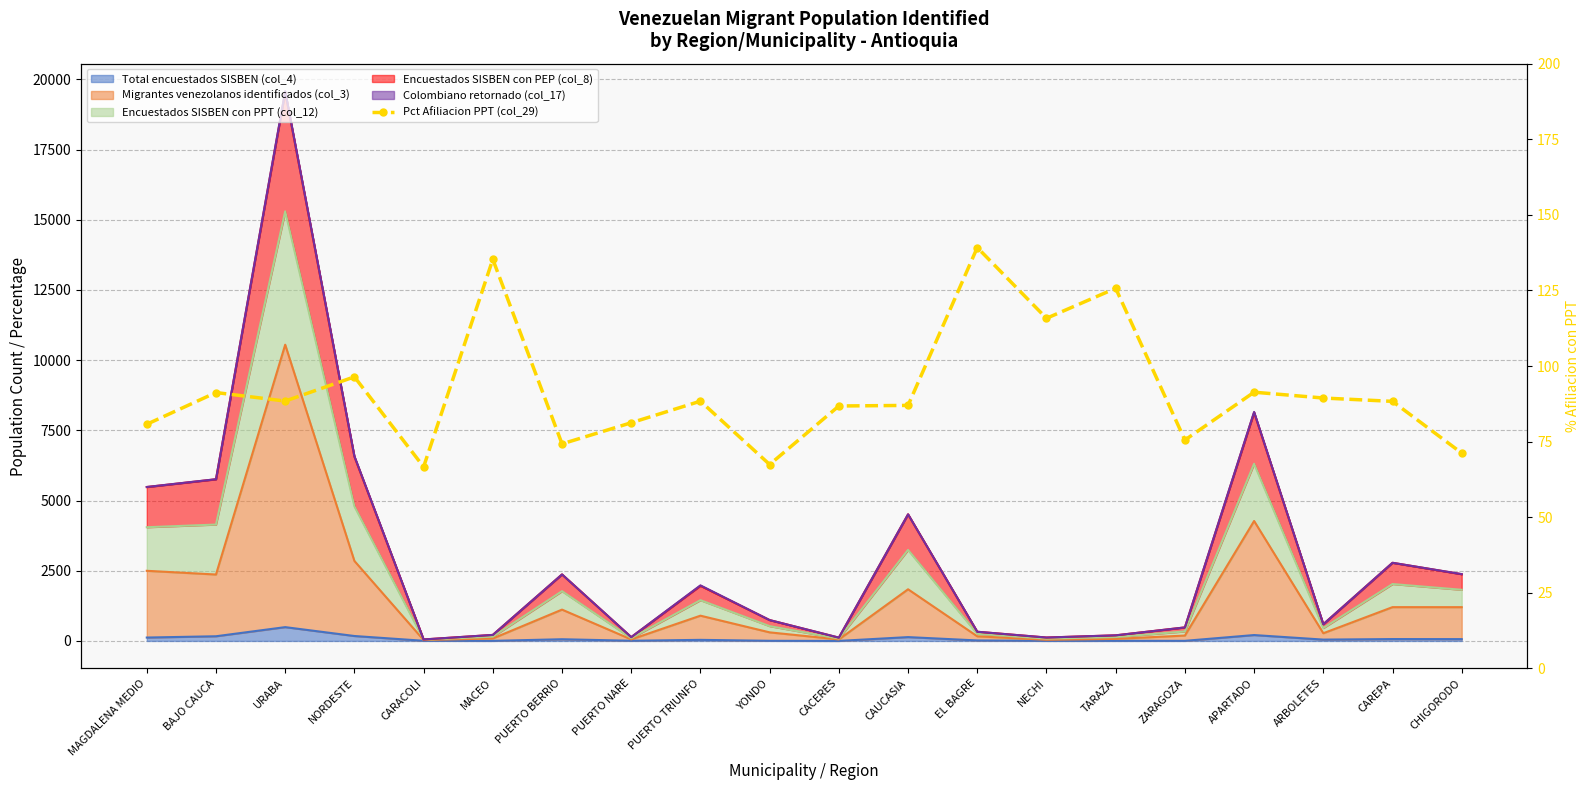

What is the change in value from NECHI to ZARAGOZA?

-40.3